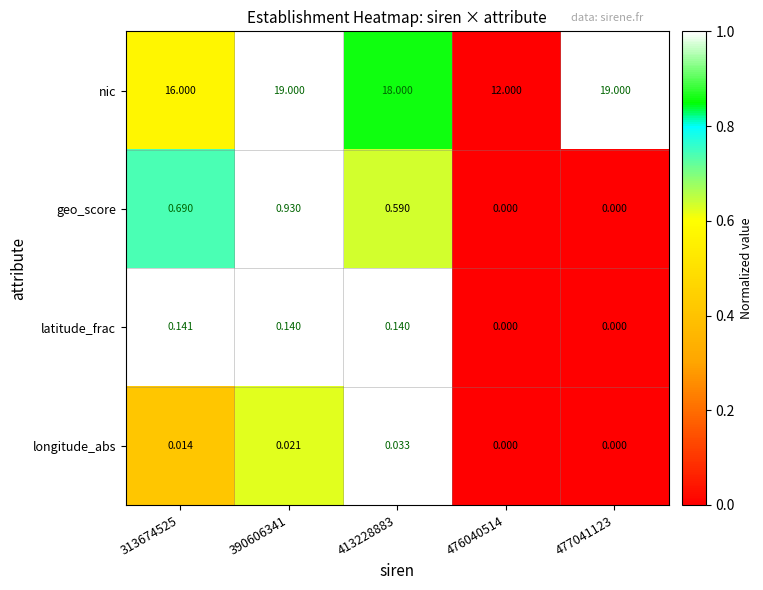

Which series has the largest total across all categories?

nic